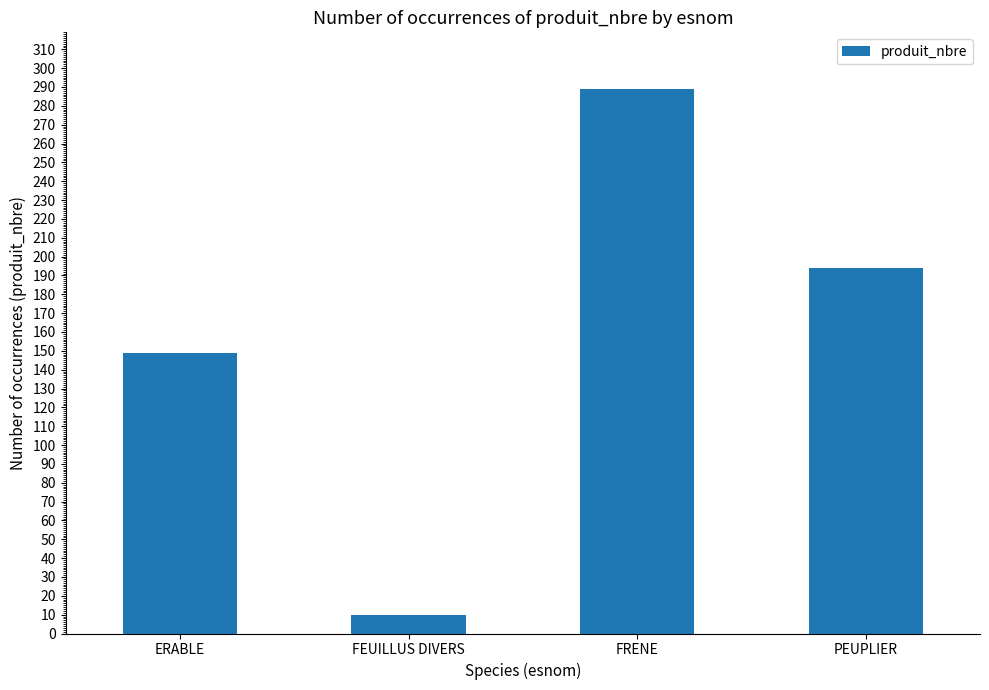

What is the difference between the values at FEUILLUS DIVERS and PEUPLIER?

184